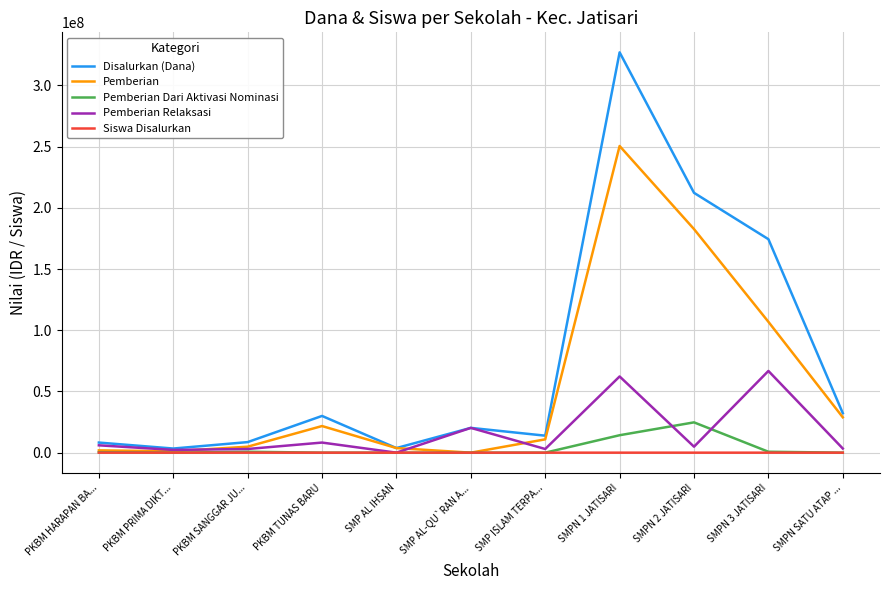

Which series has the largest total across all categories?

Disalurkan (Dana)